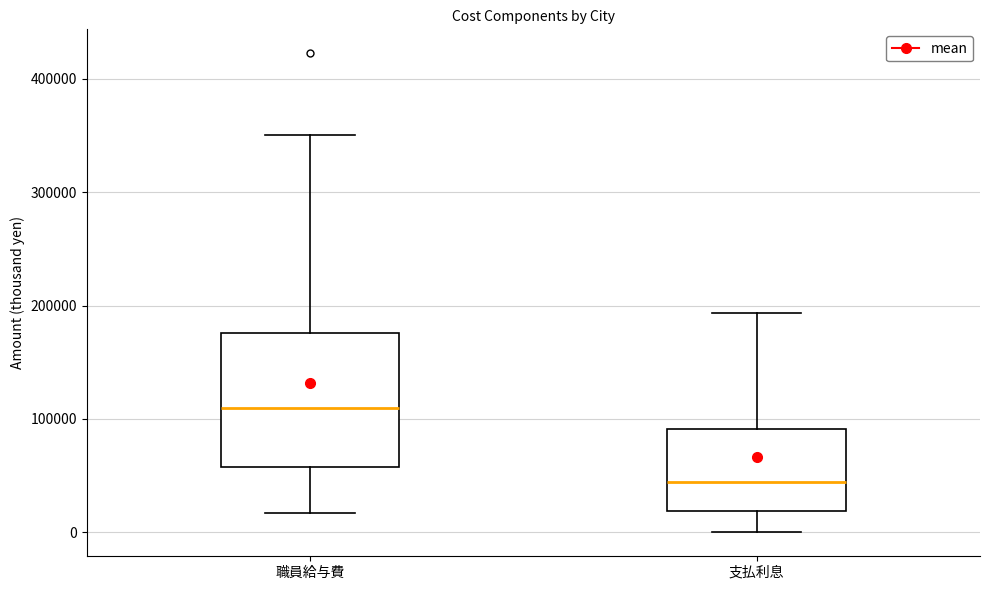

Reading left to right, read every box against the y-axis: the position of its median line, the range the box covers, and the ends of its whiskers. The values are not printed on the chart, so give them approximately, as read against the axis.

職員給与費: median 110000, box 60000 to 180000, whiskers 20000 to 350000
支払利息: median 40000, box 20000 to 90000, whiskers 0 to 190000